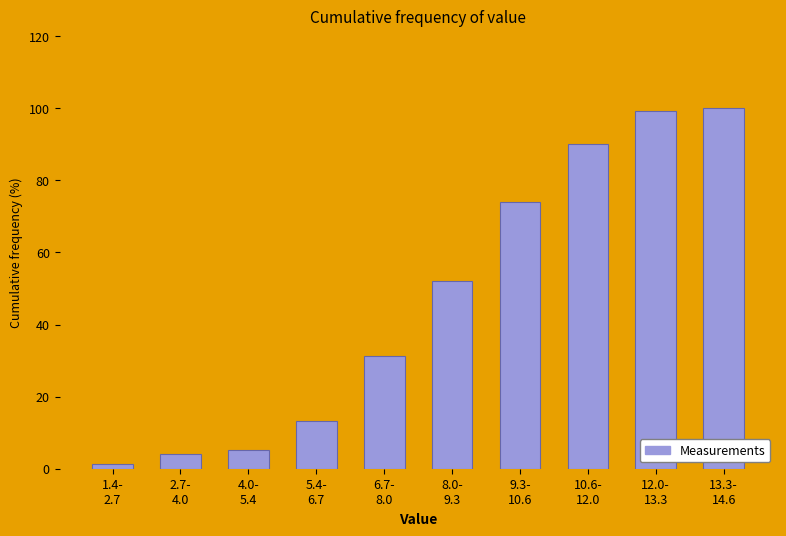

Reading right to left, what are all the values shown in this chart?

100.0	99.3	90.0	74.0	52.0	31.3	13.3	5.3	4.0	1.3